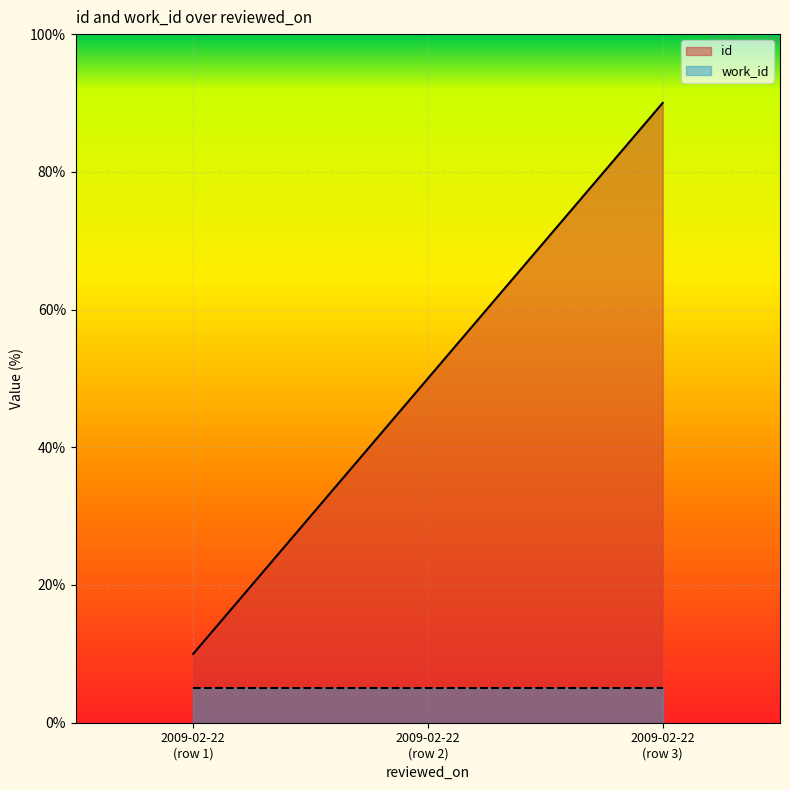

What is the greatest value displayed?

90.0